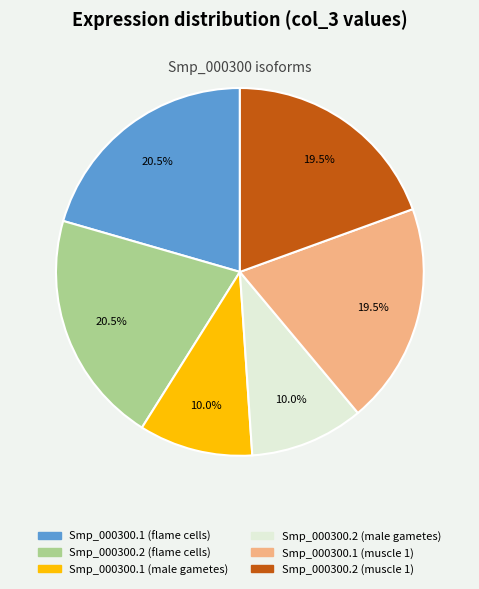

Does Smp_000300.2 (muscle 1) represent more than half of the total?

No